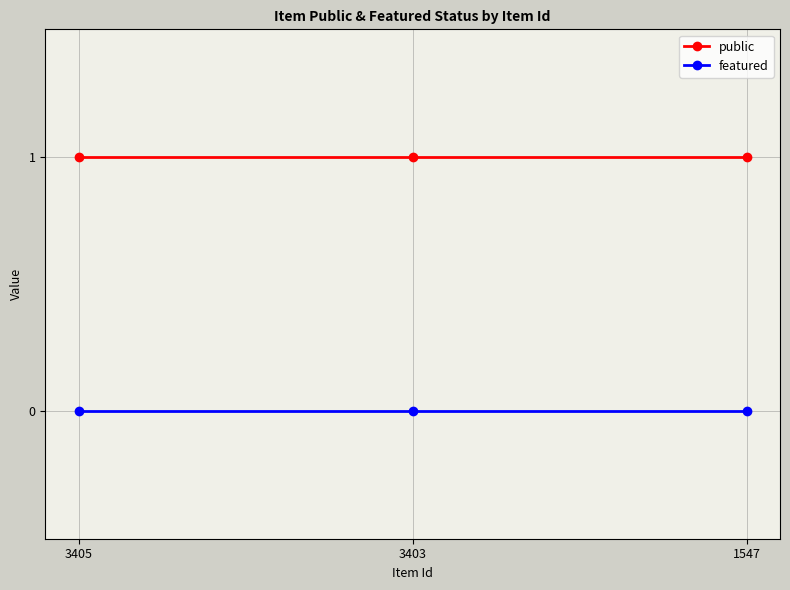

Is the value of featured at 1547 greater than the value of public at 3405?

No